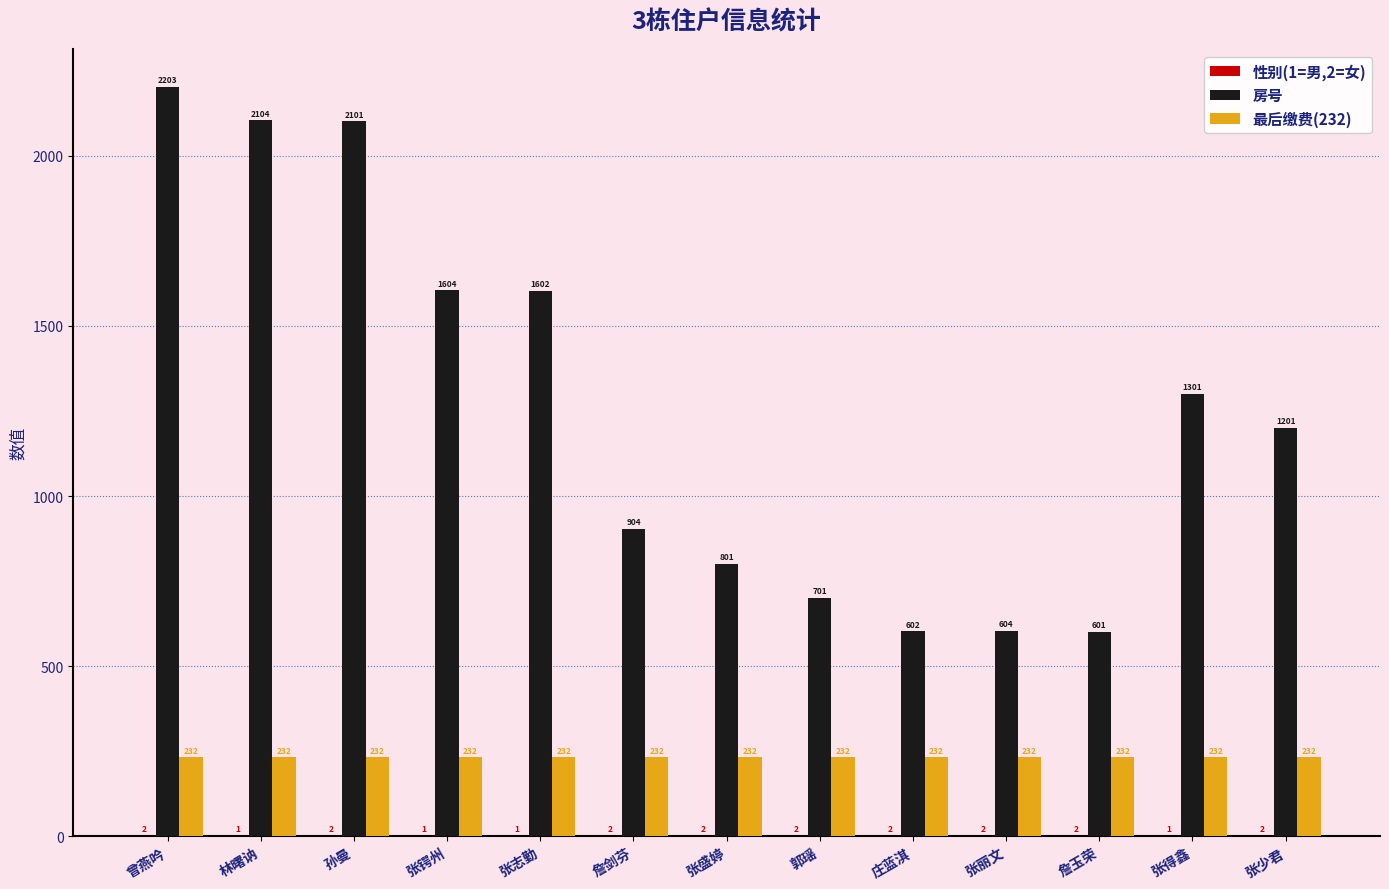

True or false: 房号 has a value of 1007 at 林曙讷.

False